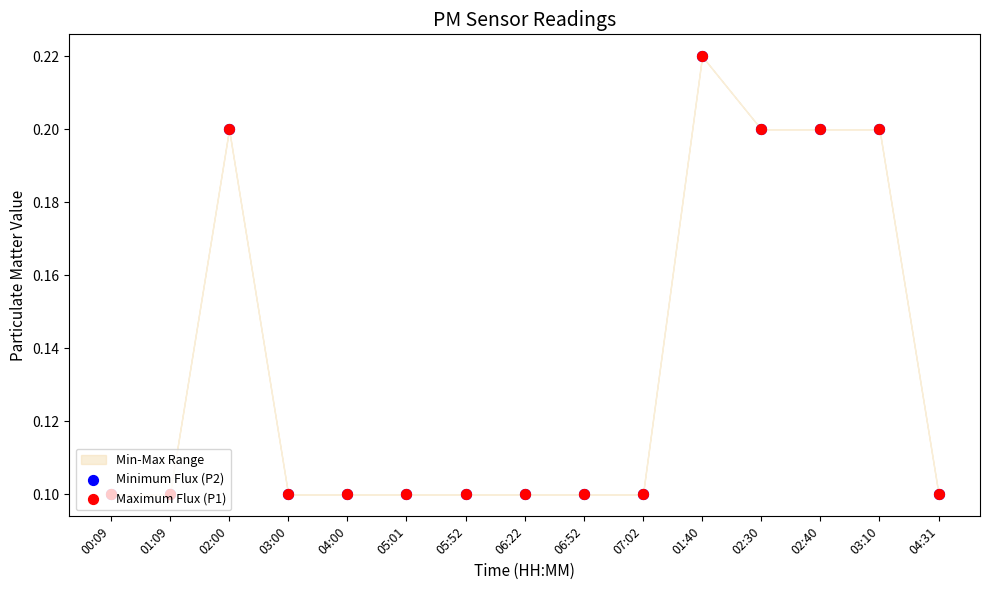

At which category is the sum across all series the highest?

01:40